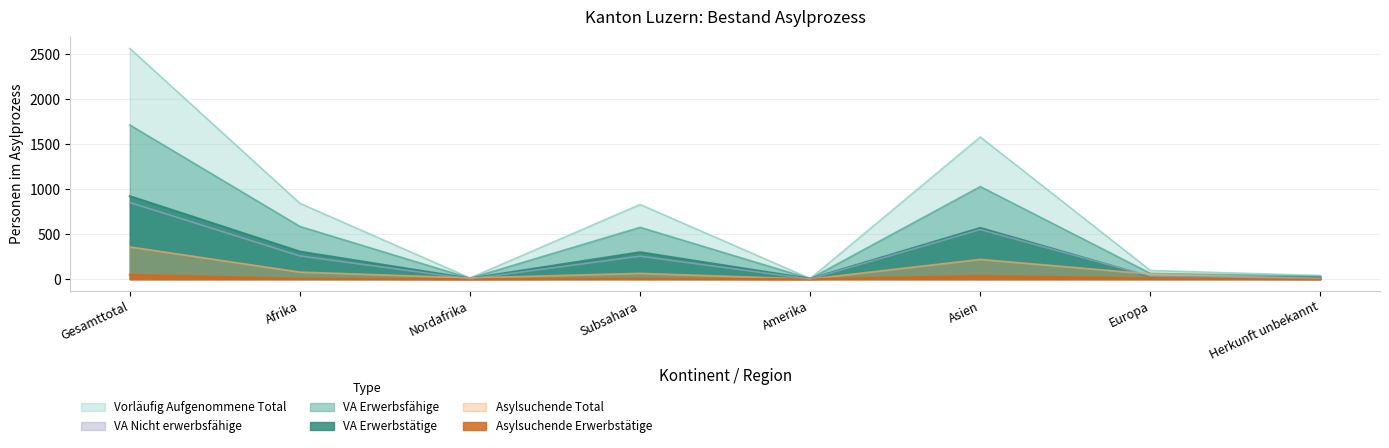

At Asien, list the series in order from smallest to largest.

Asylsuchende Erwerbstätige, Asylsuchende Total, VA Nicht erwerbsfähige, VA Erwerbstätige, VA Erwerbsfähige, Vorläufig Aufgenommene Total